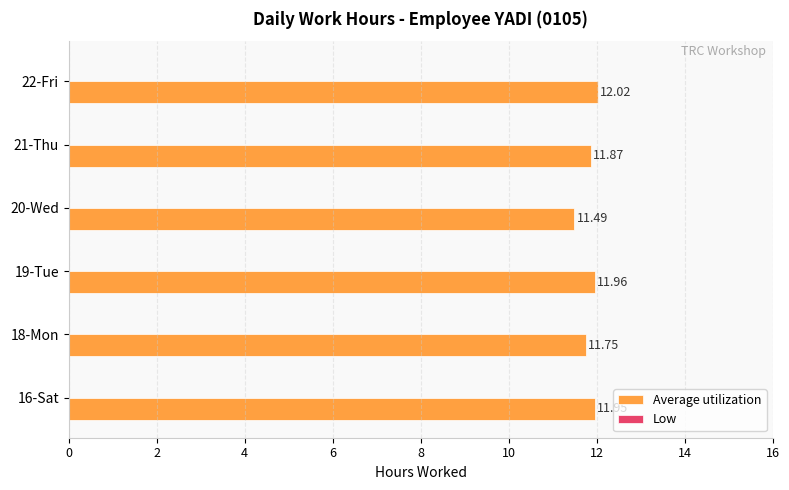

How many bars are there in total?

6